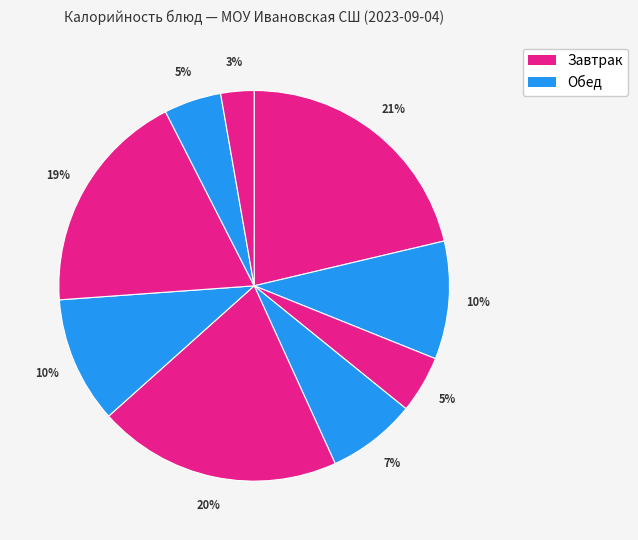

How many segments does this pie chart have?

9